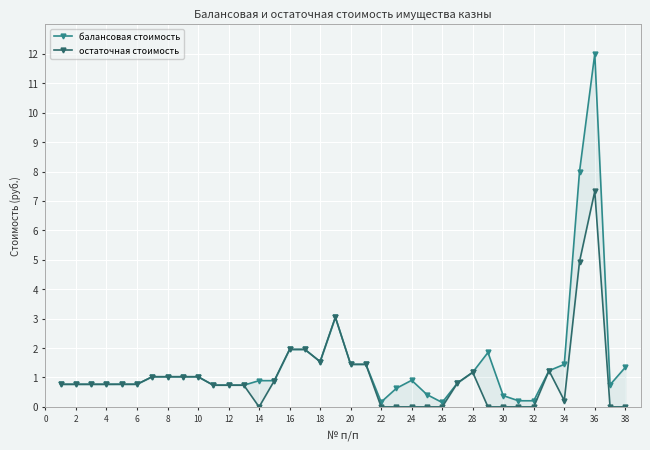

Is it true that остаточная стоимость equals 1.4 at 20?

True